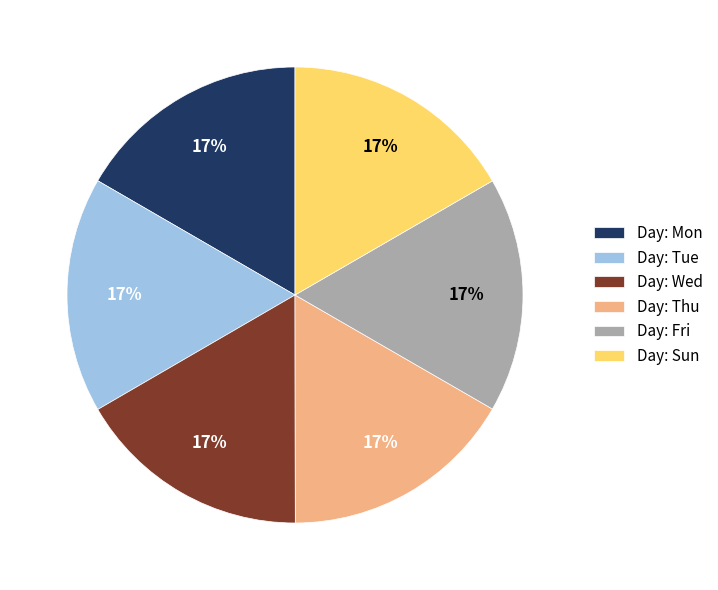

The Day: Sun slice represents 17% of the pie. True or false?

True